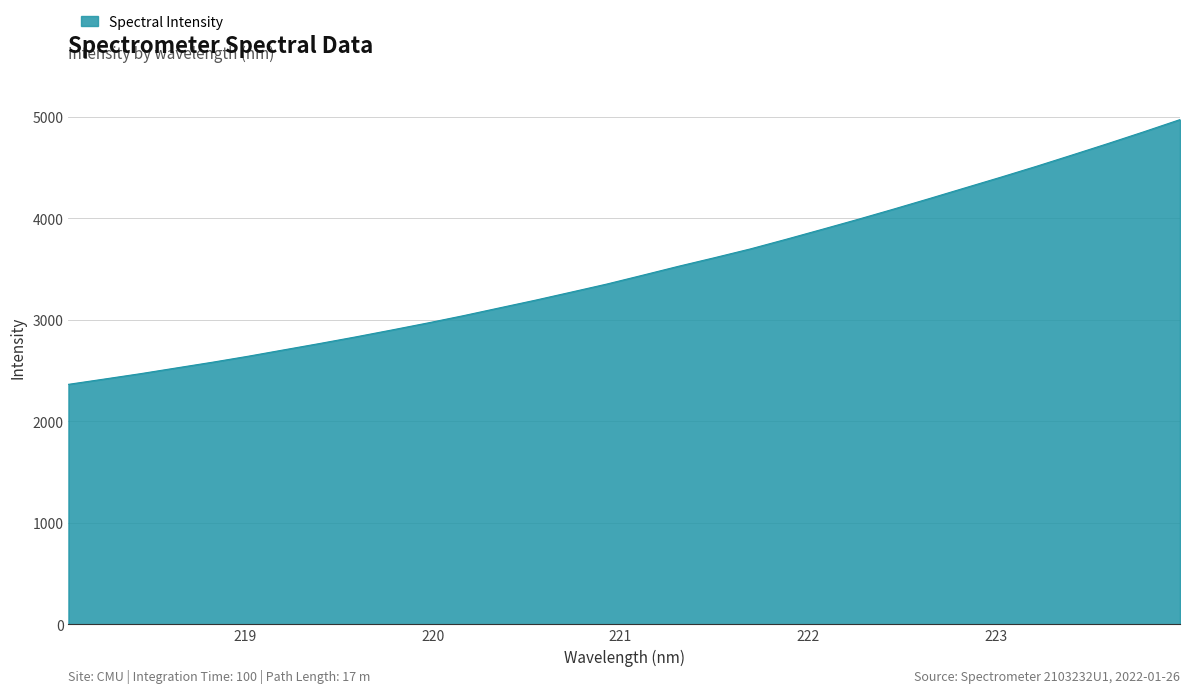

What is the difference between the maximum and minimum values?

2608.2